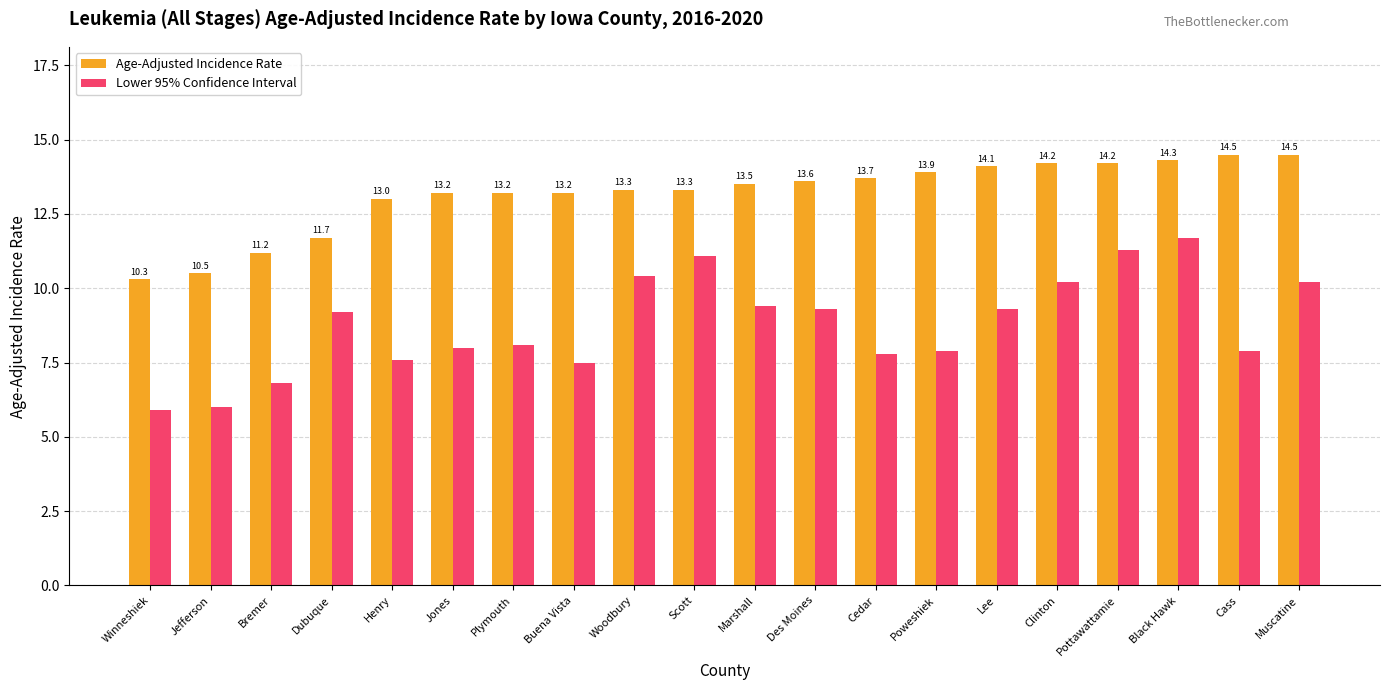

Reading left to right, what are all the values shown in this chart?

Age-Adjusted Incidence Rate: Winneshiek=10.3	Jefferson=10.5	Bremer=11.2	Dubuque=11.7	Henry=13.0	Jones=13.2	Plymouth=13.2	Buena Vista=13.2	Woodbury=13.3	Scott=13.3	Marshall=13.5	Des Moines=13.6	Cedar=13.7	Poweshiek=13.9	Lee=14.1	Clinton=14.2	Pottawattamie=14.2	Black Hawk=14.3	Cass=14.5	Muscatine=14.5
Lower 95% Confidence Interval: Winneshiek=5.9	Jefferson=6.0	Bremer=6.8	Dubuque=9.2	Henry=7.6	Jones=8.0	Plymouth=8.1	Buena Vista=7.5	Woodbury=10.4	Scott=11.1	Marshall=9.4	Des Moines=9.3	Cedar=7.8	Poweshiek=7.9	Lee=9.3	Clinton=10.2	Pottawattamie=11.3	Black Hawk=11.7	Cass=7.9	Muscatine=10.2